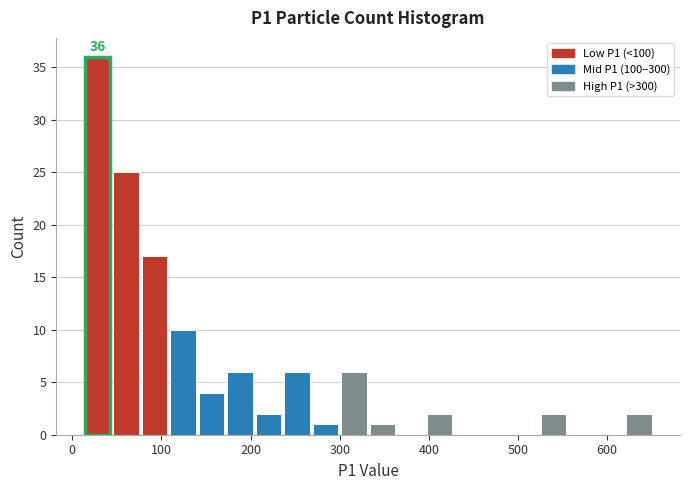

Read against the x-axis, roughly where is the centre of the tallest bar?

30